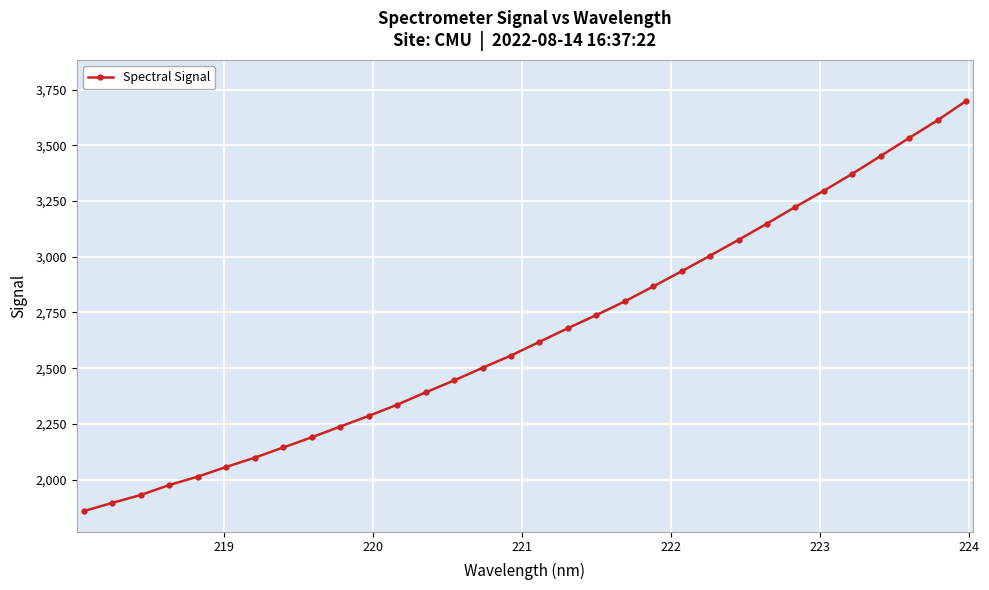

What is the value of the 17th point from the left?

2618.2